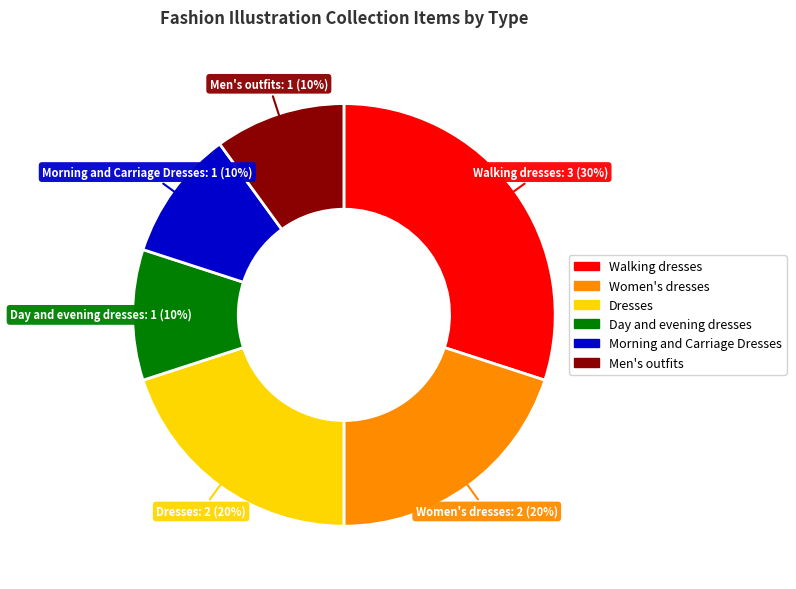

The Dresses slice represents 6% of the pie. True or false?

False